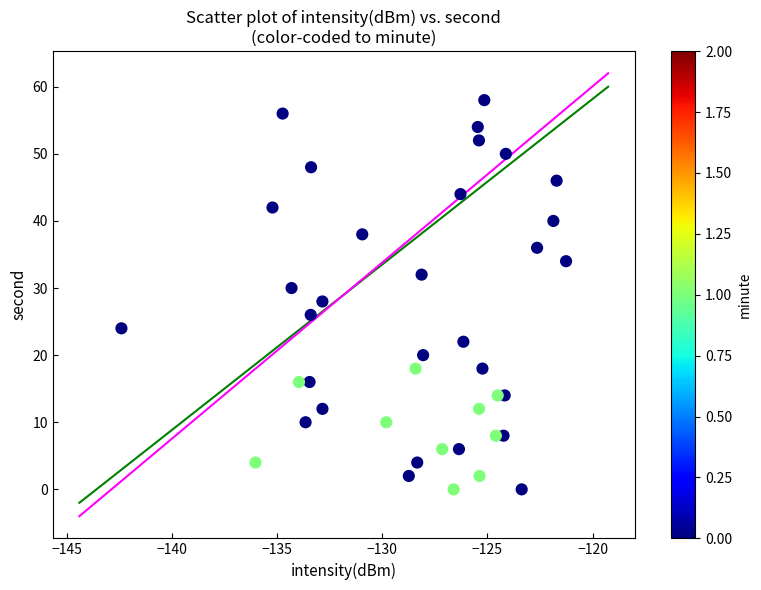

What is the range of Y values (max minus min)?

58